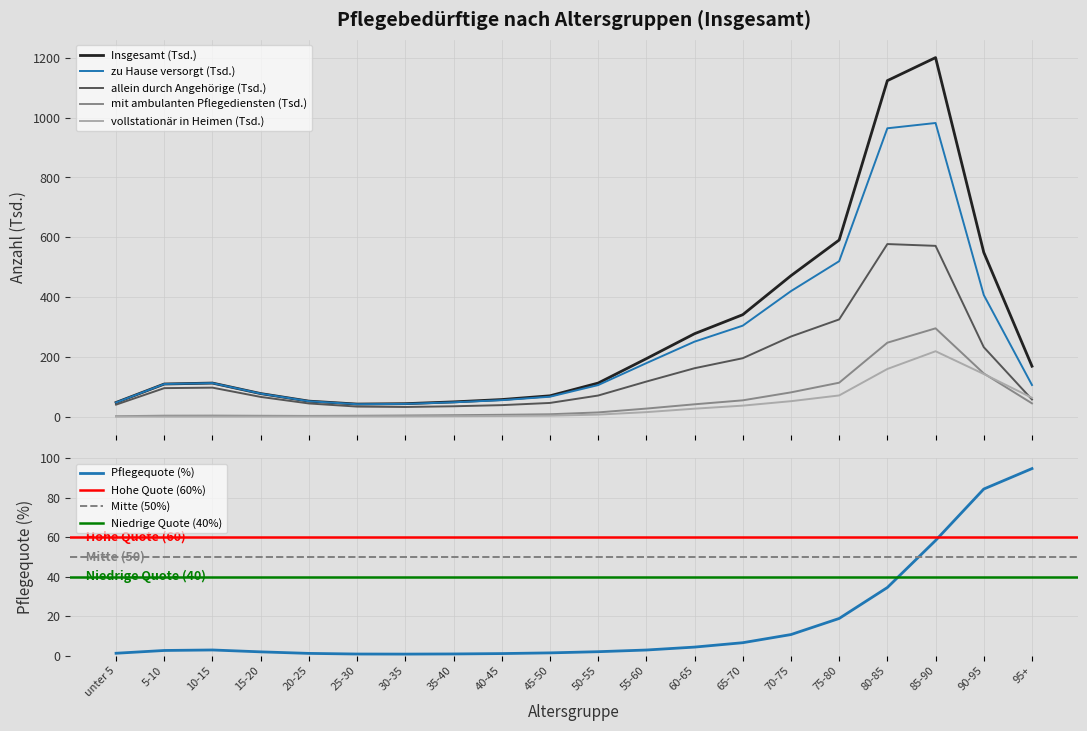

What are all the series names shown in the legend?

Insgesamt (Tsd.), zu Hause versorgt (Tsd.), allein durch Angehörige (Tsd.), mit ambulanten Pflegediensten (Tsd.), vollstationär in Heimen (Tsd.)